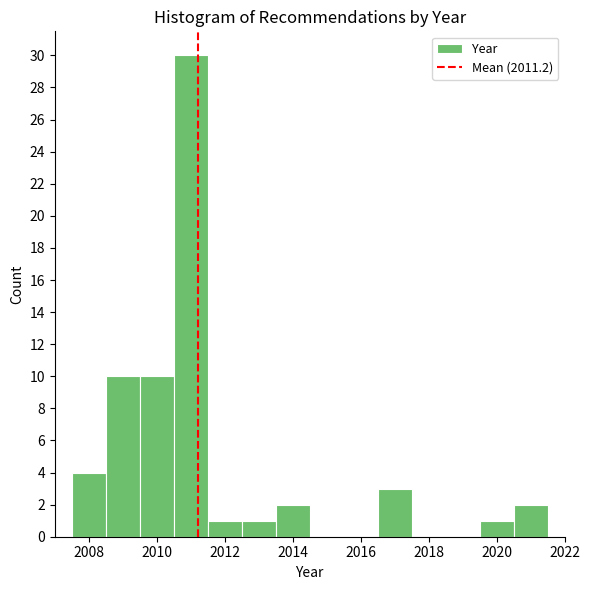

How tall is the bar that spans 2016.5 to 2017.5 on the x-axis? Neither the bar edges nor the heights are printed on the chart, so give them approximately, as read against the axes.

3